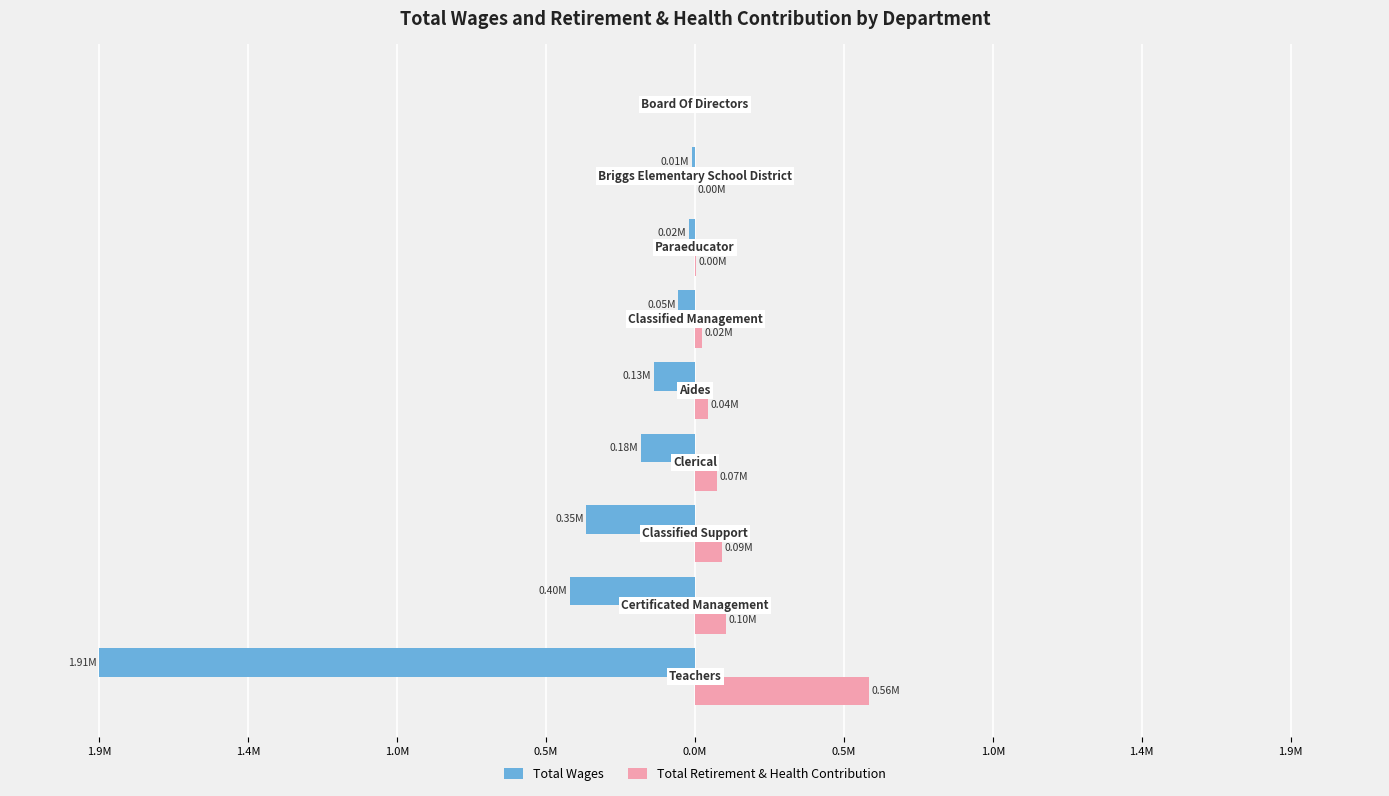

Are the bars horizontal?

Yes